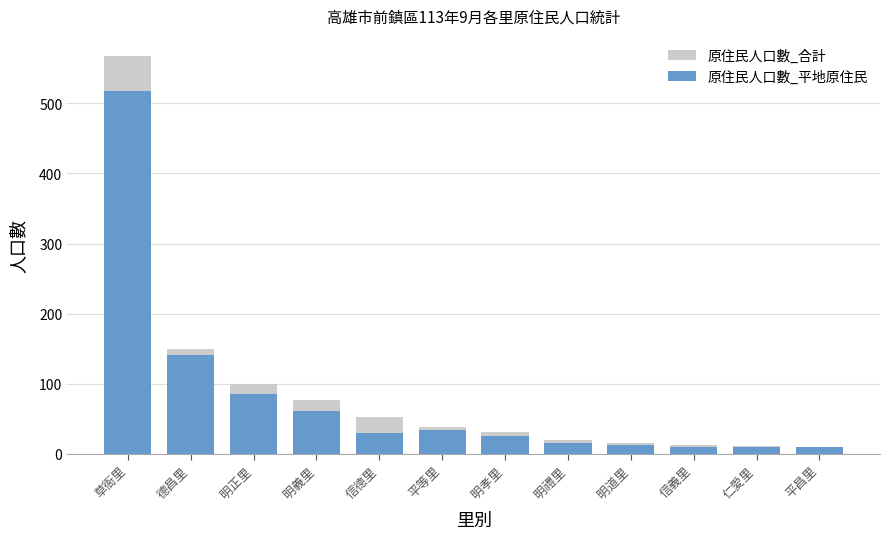

Which has a higher value, 明道里 or 平昌里?

明道里